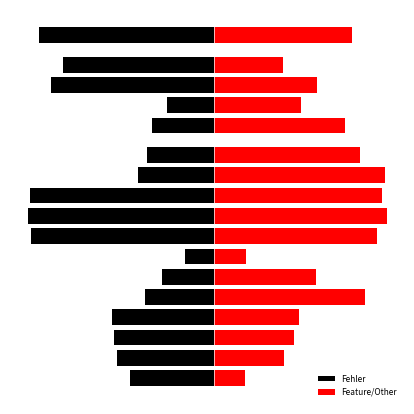

Are the bars horizontal?

Yes